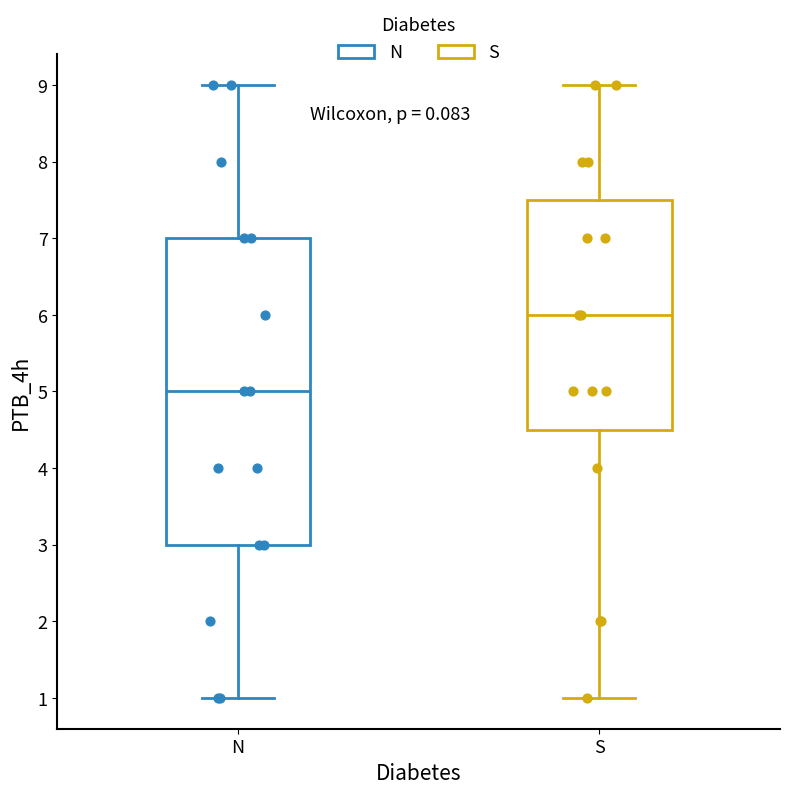

Comparing the boxes themselves (not the whiskers), which one is the tallest?

N